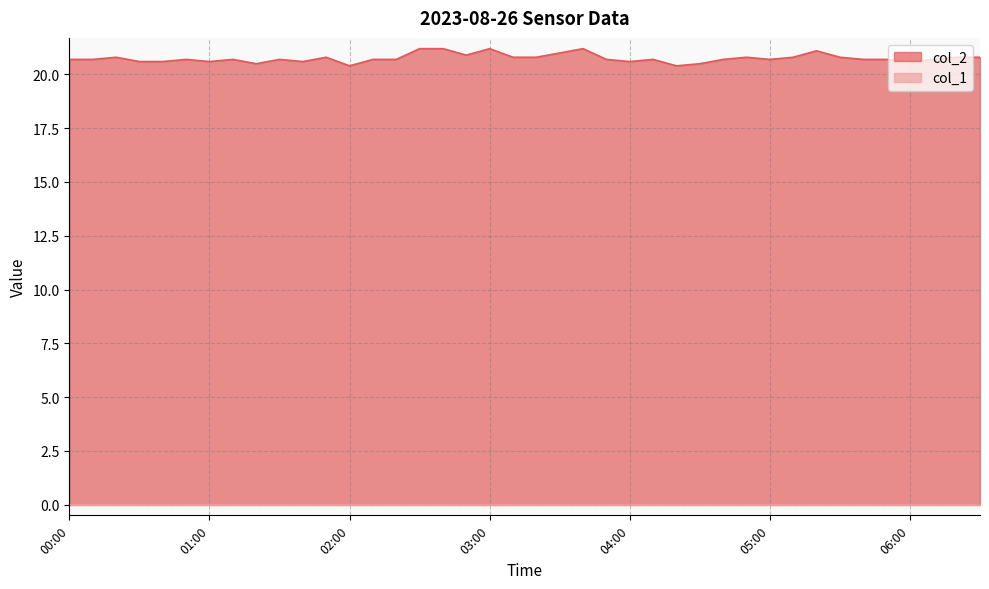

Reading right to left, list all the values displayed in this chart.

20.8	20.8	20.7	20.6	20.7	20.7	20.8	21.1	20.8	20.7	20.8	20.7	20.5	20.4	20.7	20.6	20.7	21.2	21.0	20.8	20.8	21.2	20.9	21.2	21.2	20.7	20.7	20.4	20.8	20.6	20.7	20.5	20.7	20.6	20.7	20.6	20.6	20.8	20.7	20.7